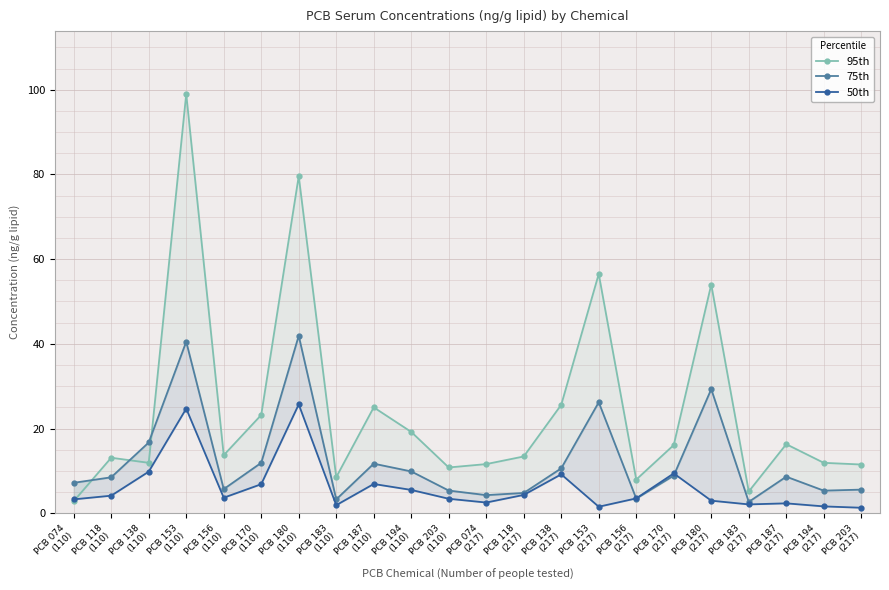

What is the smallest value displayed?

1.3